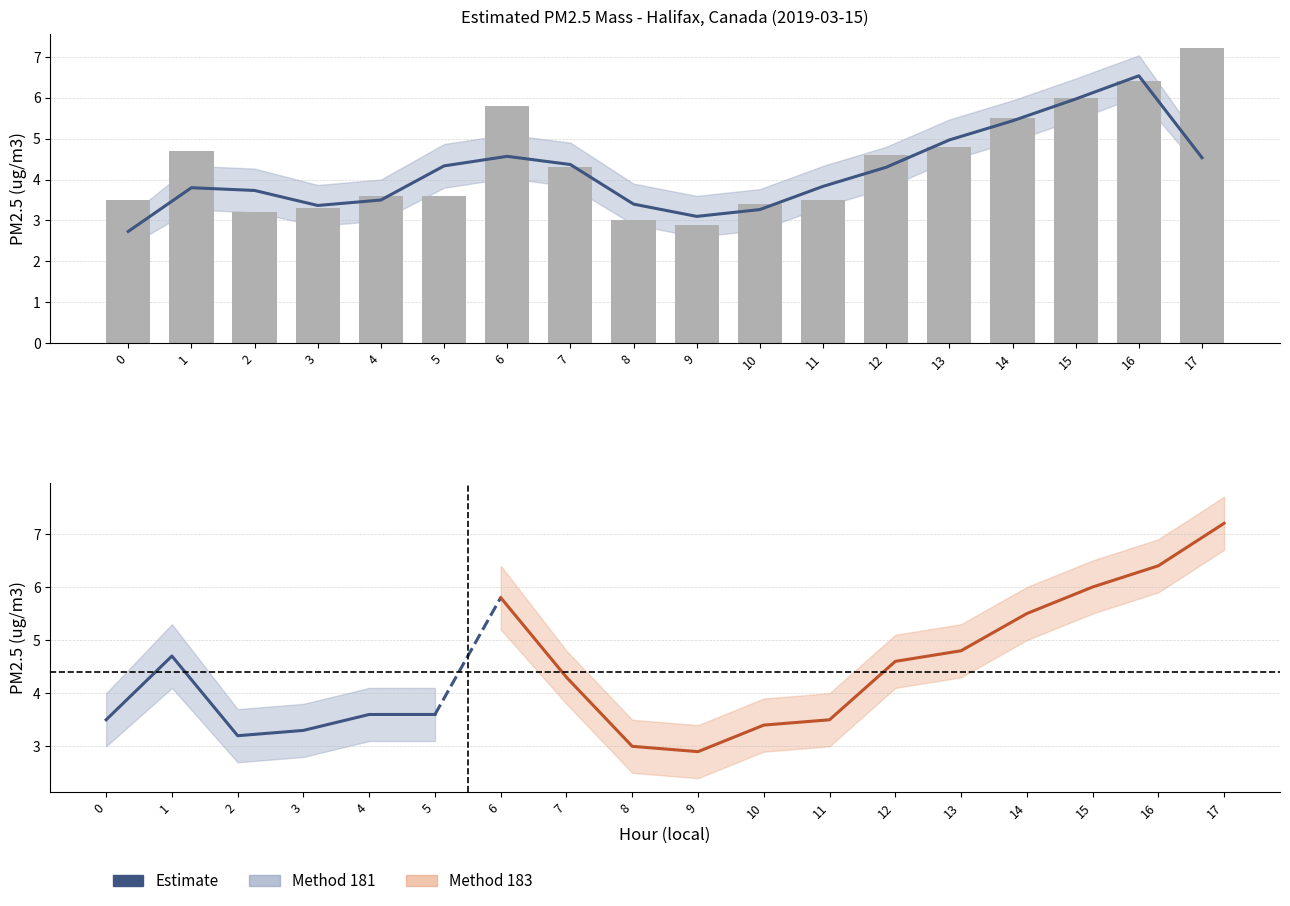

At which label does PM2.5 upper first exceed 4?

1